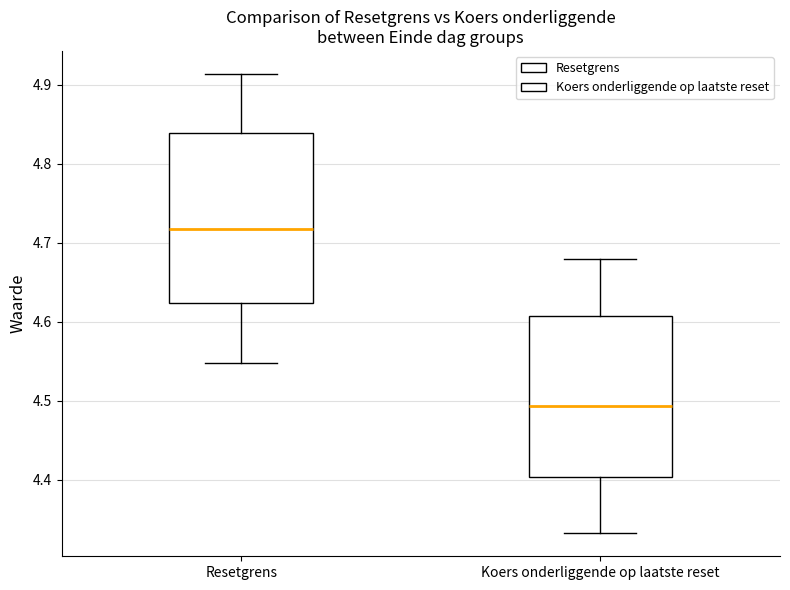

Reading left to right, read every box against the y-axis: the position of its median line, the range the box covers, and the ends of its whiskers. The values are not printed on the chart, so give them approximately, as read against the axis.

Resetgrens: median 4.72, box 4.62 to 4.84, whiskers 4.55 to 4.91
Koers onderliggende op laatste reset: median 4.49, box 4.40 to 4.61, whiskers 4.33 to 4.68